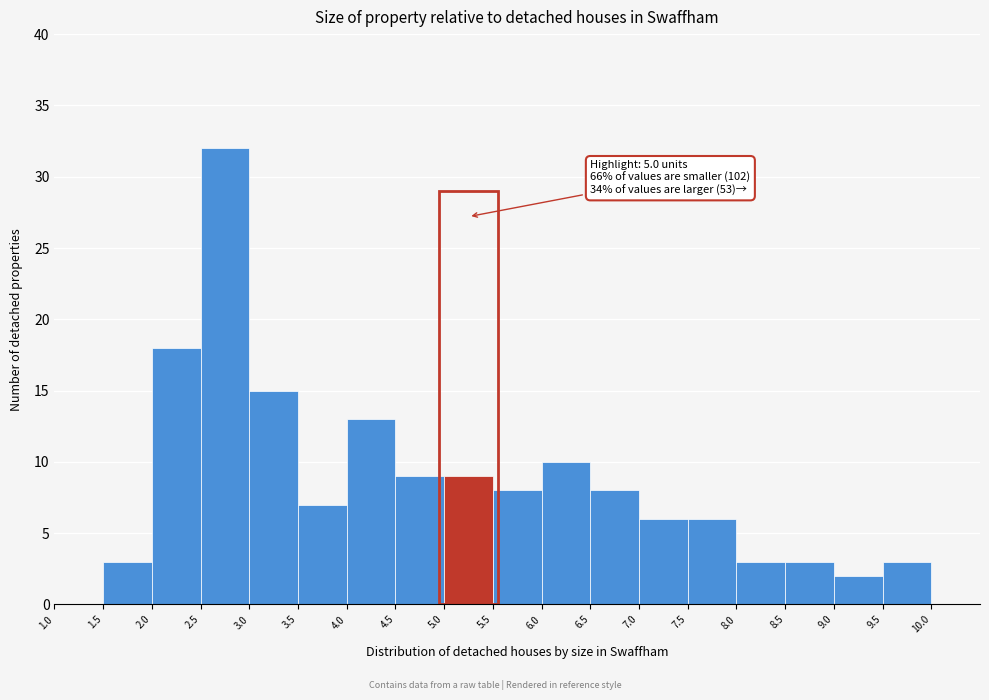

Over which range of the x-axis is the bar tallest?

2.5 to 3.0